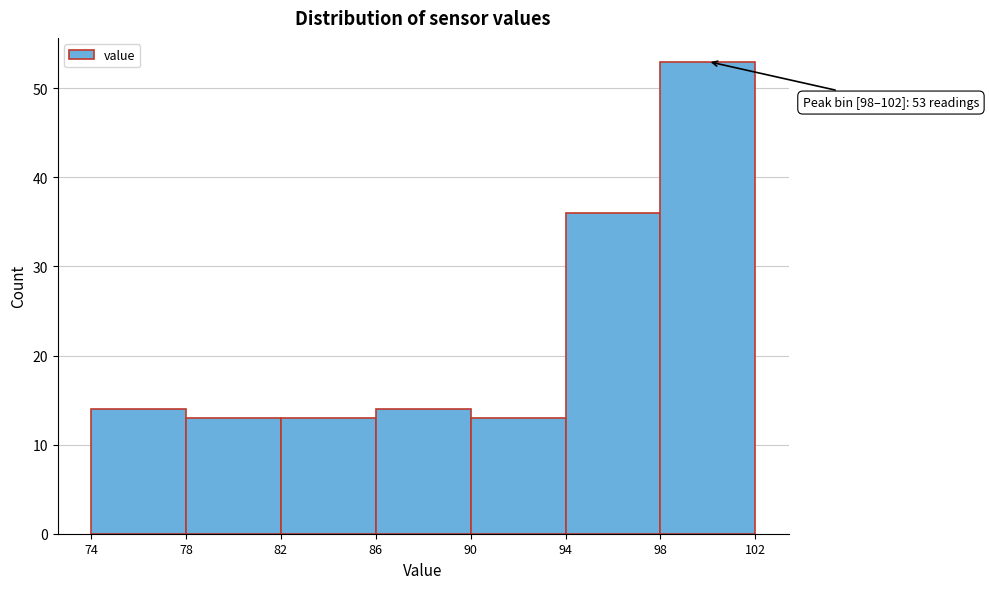

Over which range of the x-axis is the bar tallest?

98 to 102